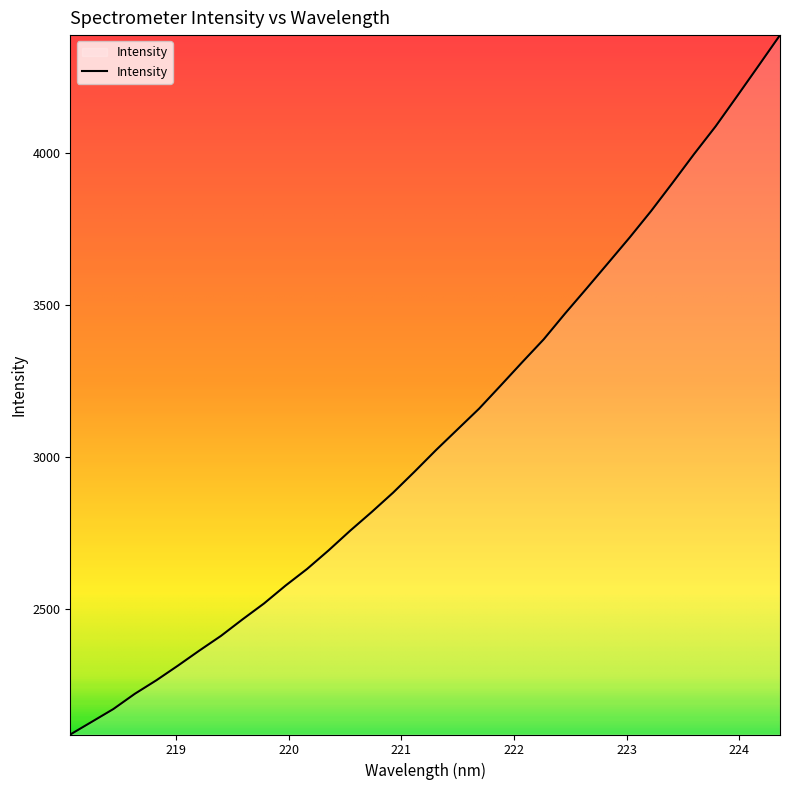

What is the maximum value shown in the chart?

4390.0